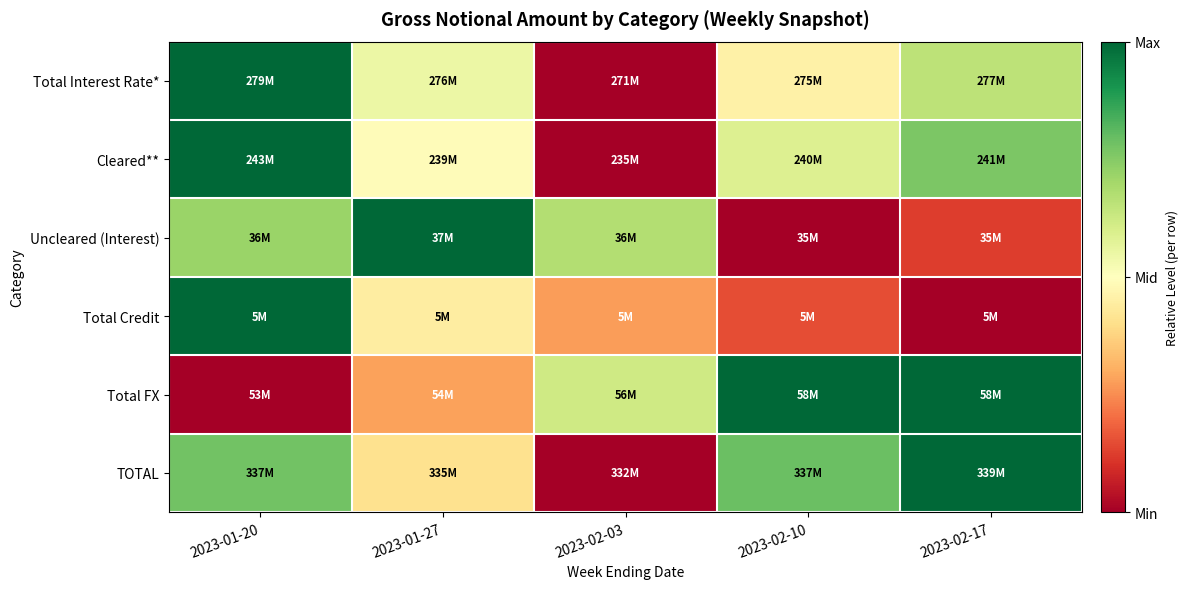

Which series has the widest spread of values?

Total Interest Rate*